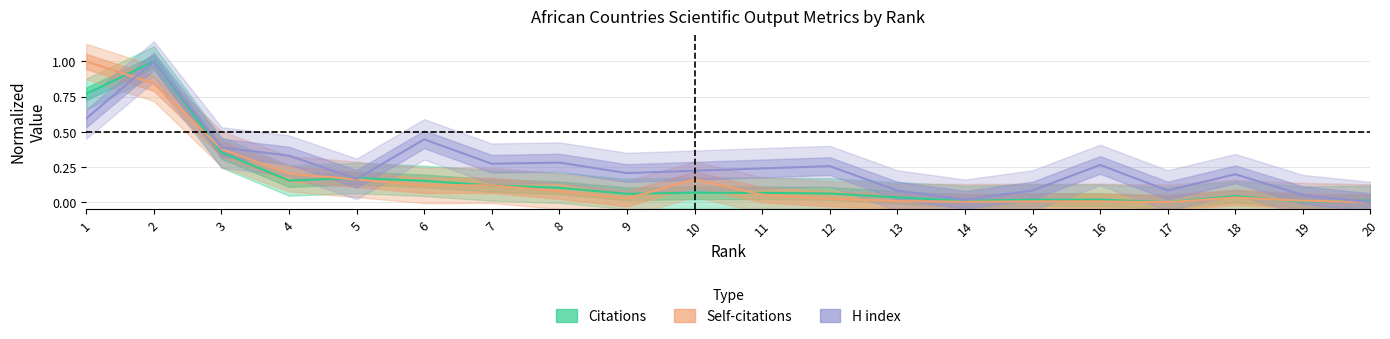

What is the total value across all series at 10?

0.5